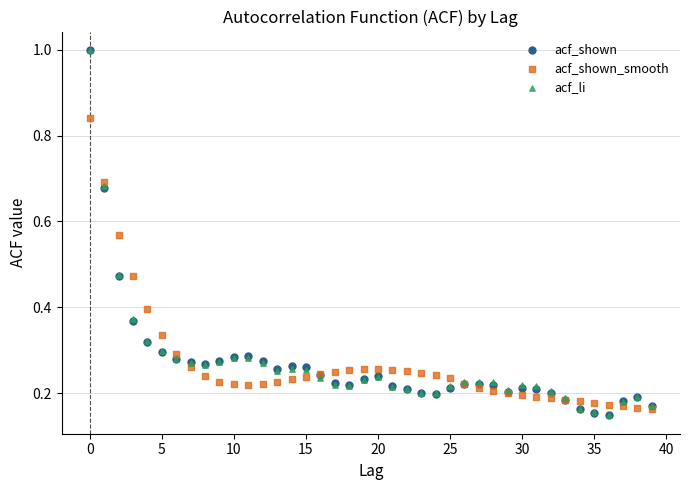

What are all the series names shown in the legend?

acf_shown, acf_shown_smooth, acf_li